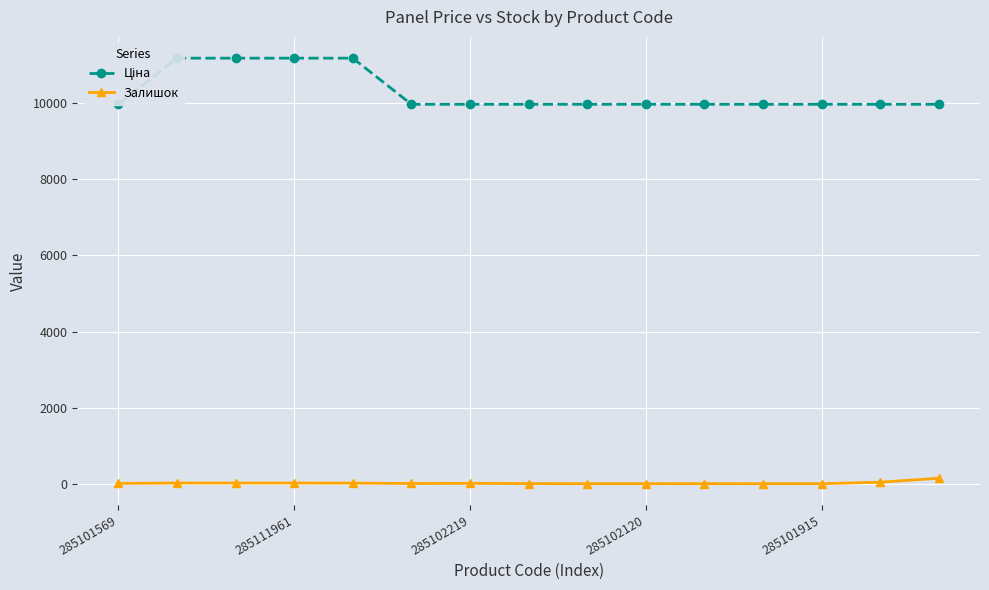

What is the average value of the Ціна series?

10298.5